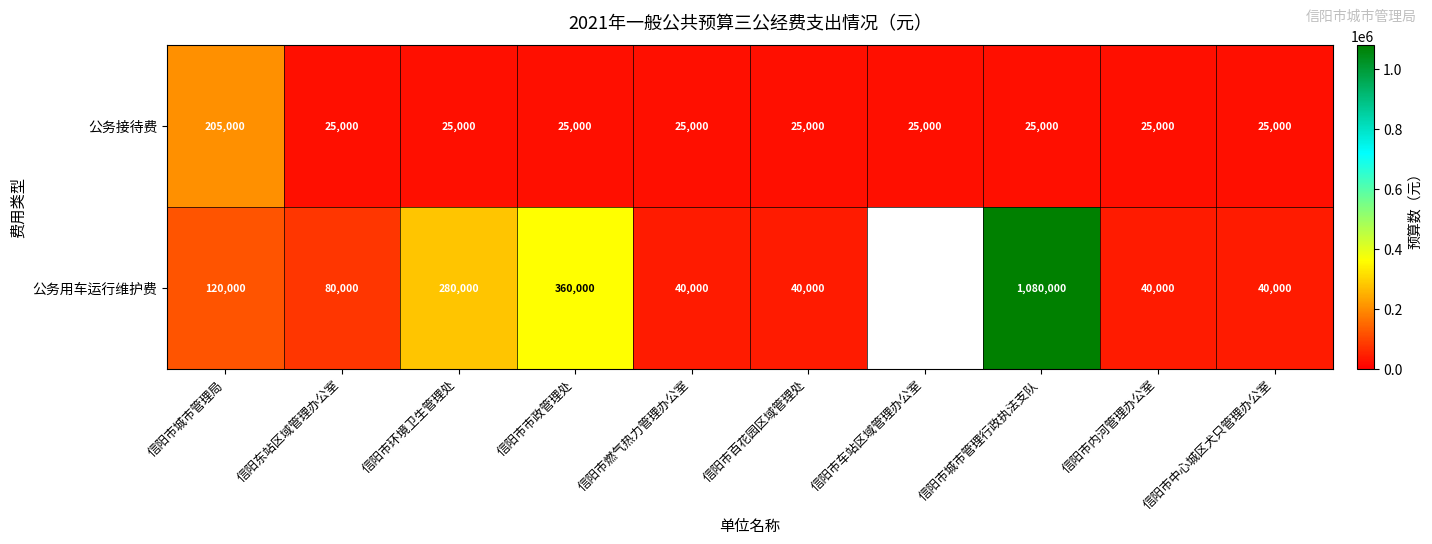

What is the sum of all 公务接待费 values?

430000